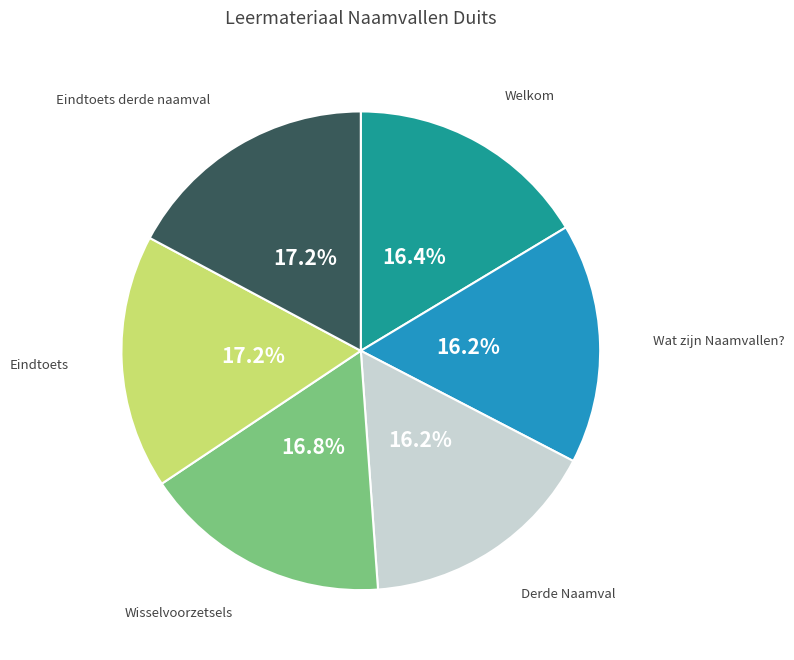

Is there a majority slice in this chart?

No